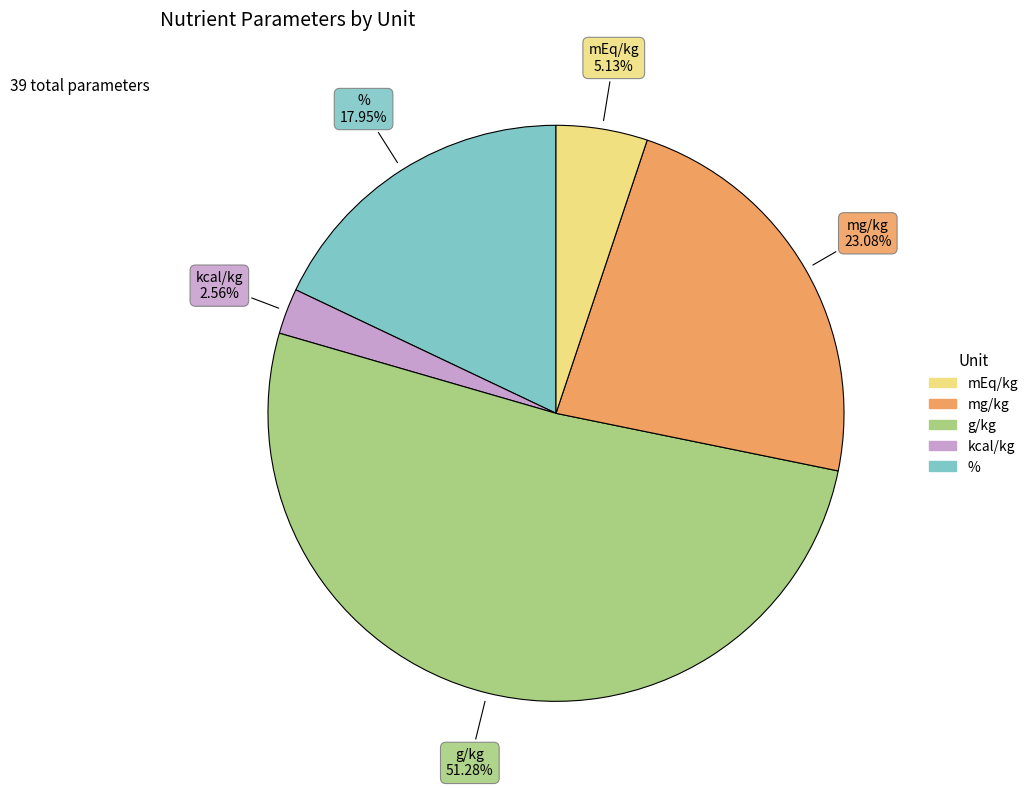

To the nearest percent, what is the difference between the largest and smallest slice percentages?

49%